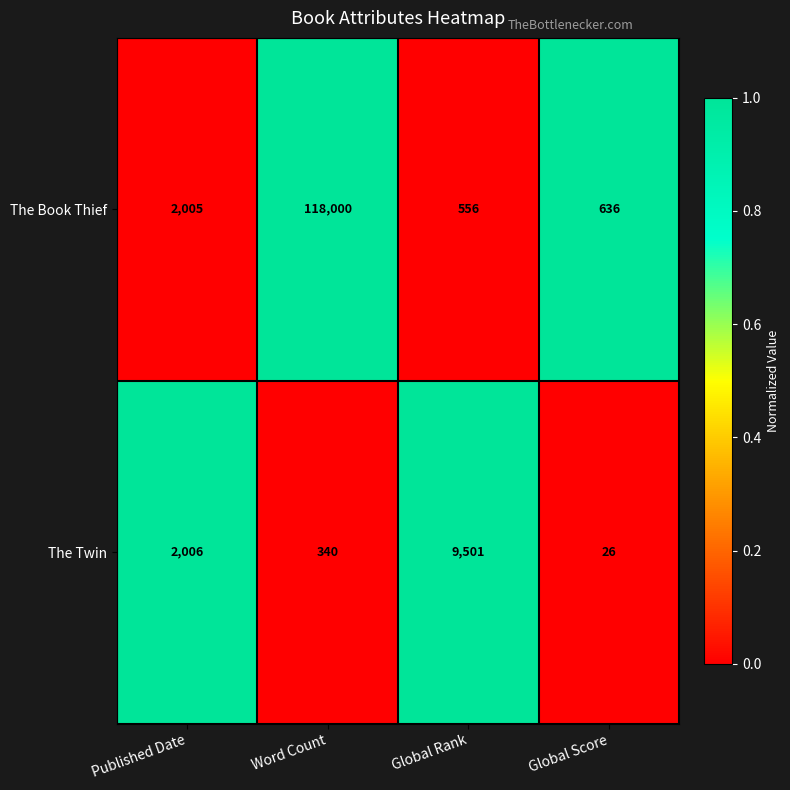

Reading left to right, transcribe all the data shown in this chart.

The Book Thief: 2005	118000	556	636
The Twin: 2006	340	9501	26